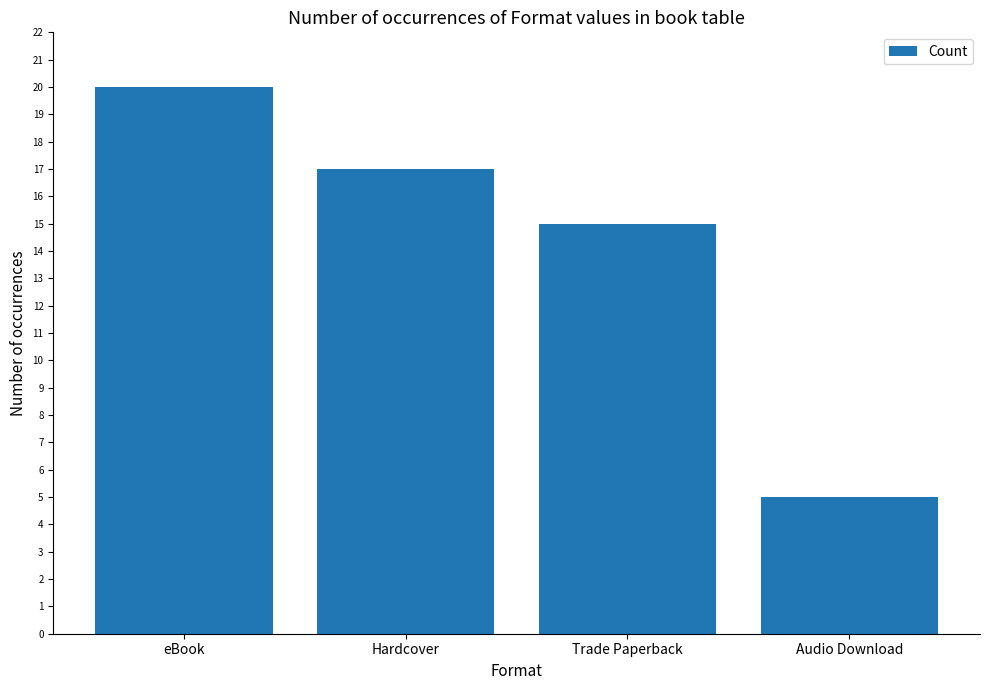

The value at Hardcover is 22. True or false?

False